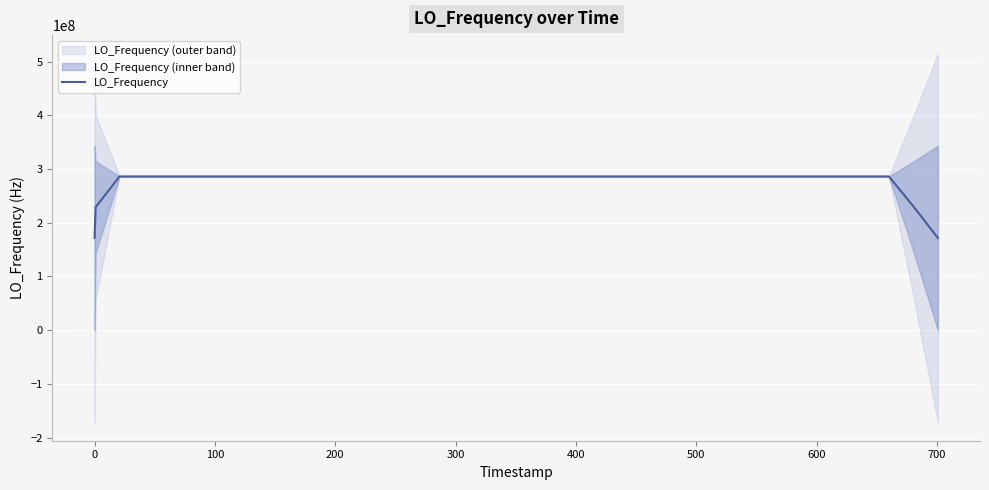

Reading right to left, what are all the values shown in this chart?

171628199.0	228837598.7	286046998.4	286046998.4	286046998.4	286046998.5	286046998.5	286046998.5	286046998.6	286046998.6	286046998.5	286046998.5	286046999.1	286046999.0	286046998.9	286046999.4	286046999.4	286046999.3	286046999.8	286046999.8	286046999.3	286046999.3	286046998.8	286046998.3	286046998.3	286046998.4	286046998.4	286046998.9	286046998.9	286046998.9	286046998.8	286046998.8	286046998.4	286046998.4	286046998.5	286046998.6	286046999.2	286046999.7	228837600.0	171628200.2